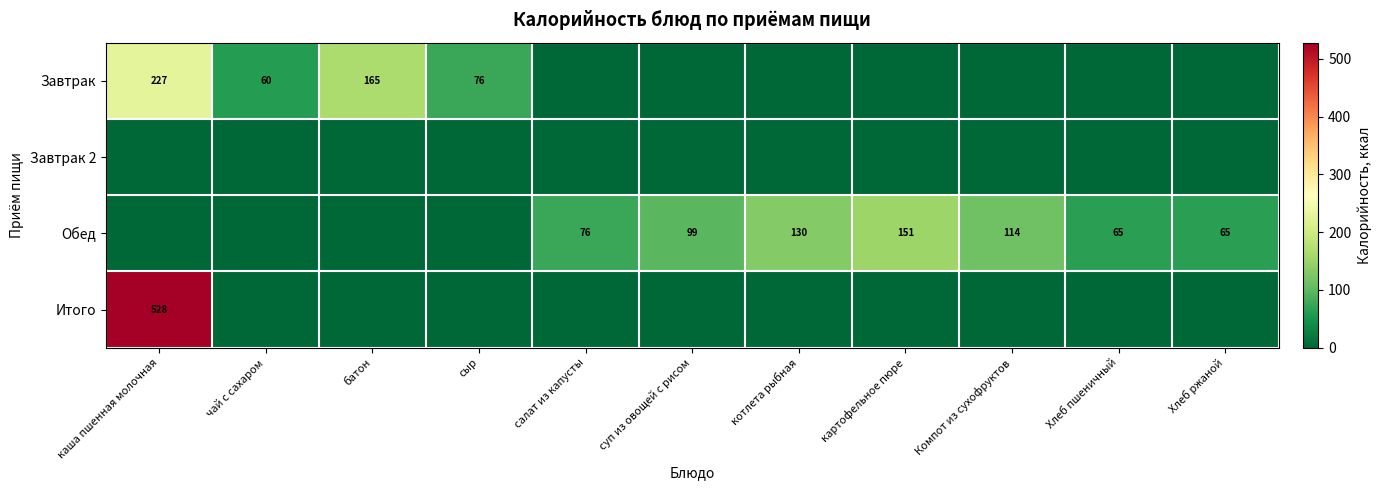

True or false: Обед has a value of 151 at картофельное пюре.

True